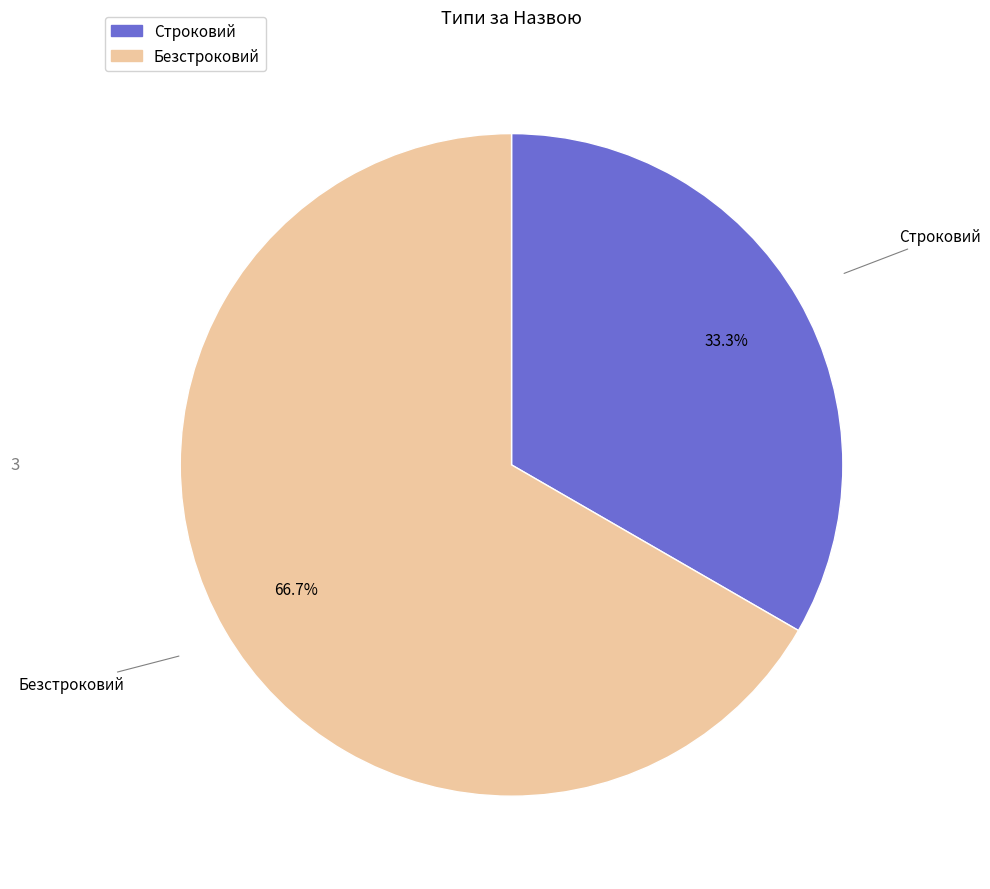

Do Безстроковий and Строковий together represent more than half of the pie?

Yes